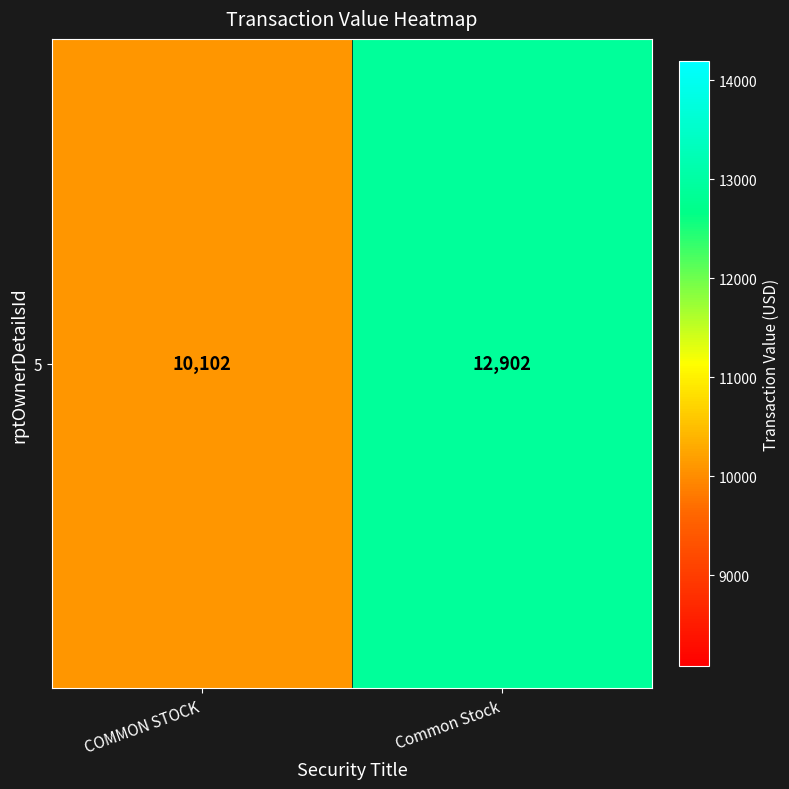

List the labels in order of value, smallest first.

COMMON STOCK, Common Stock